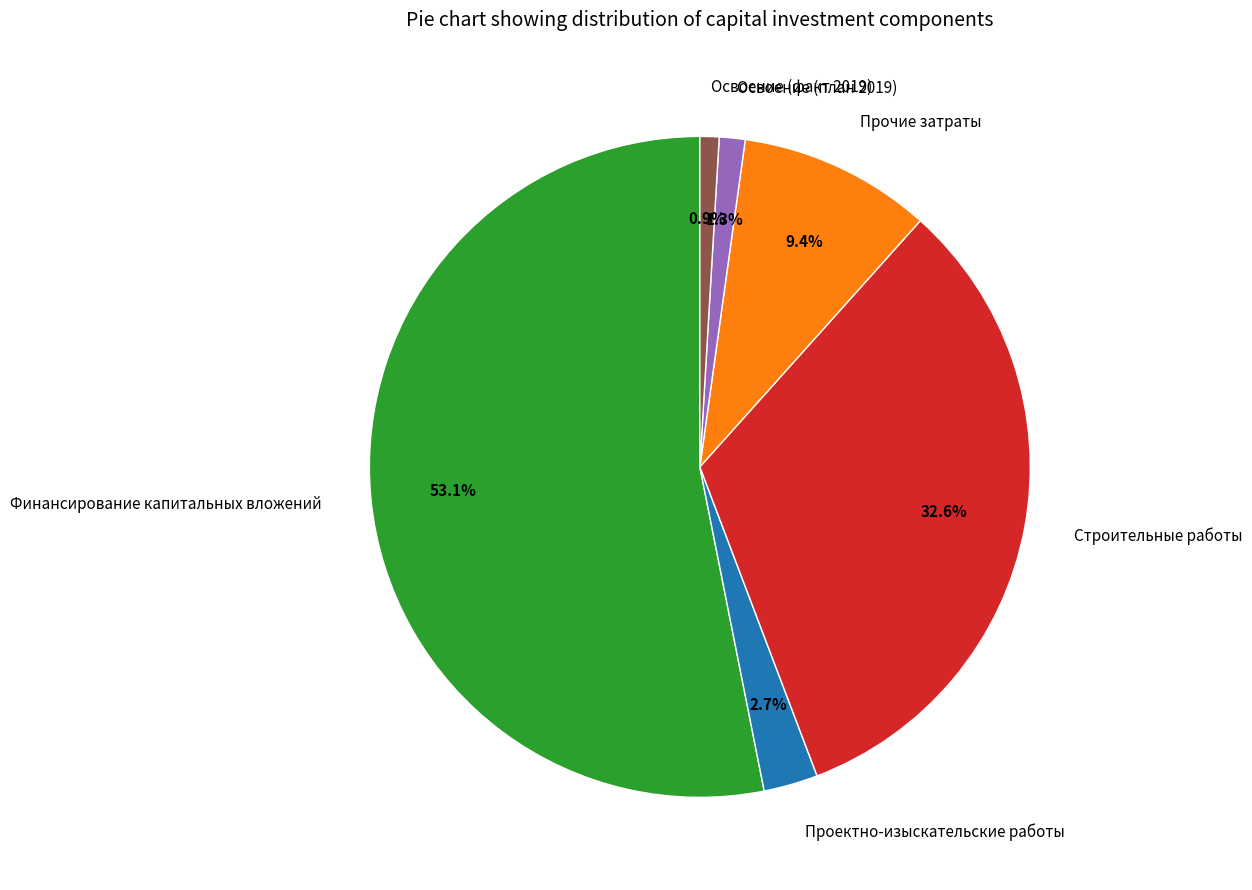

Which category has the biggest portion of the pie?

Финансирование капитальных вложений